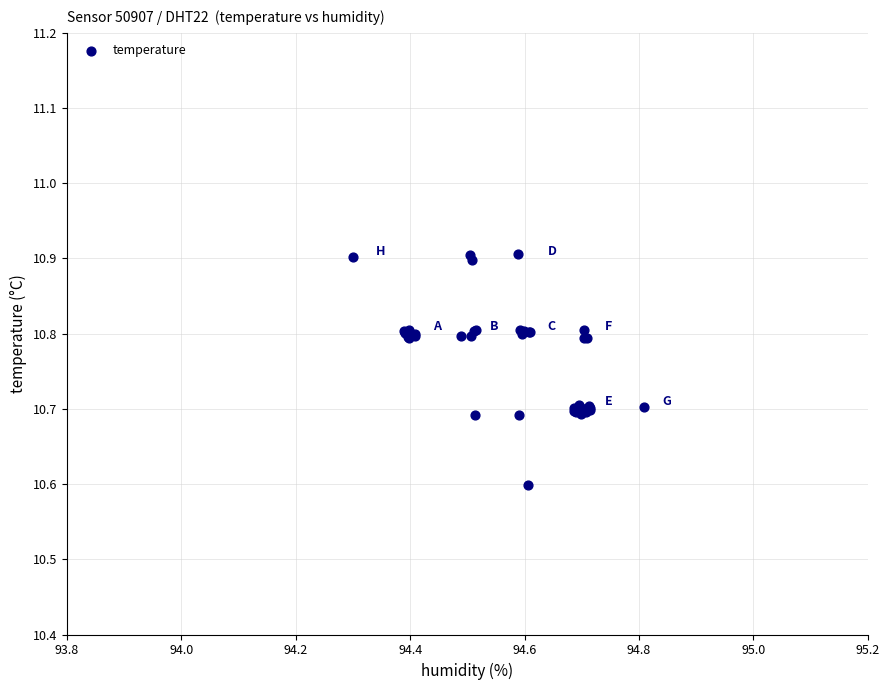

What Y value in the scatter plot is closest to 10?

10.6